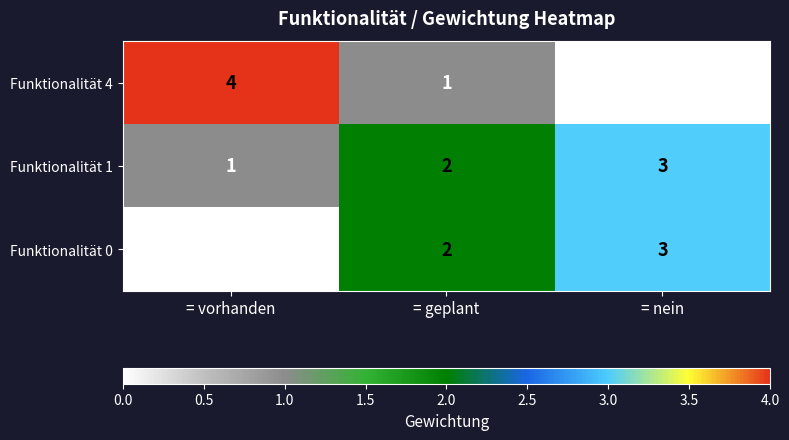

At = vorhanden, list the series in order from smallest to largest.

Funktionalität 0, Funktionalität 1, Funktionalität 4